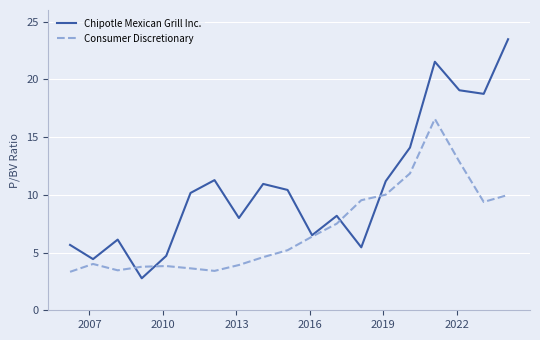

Which series ends up on top after the final intersection of Chipotle Mexican Grill Inc. and Consumer Discretionary?

Chipotle Mexican Grill Inc.